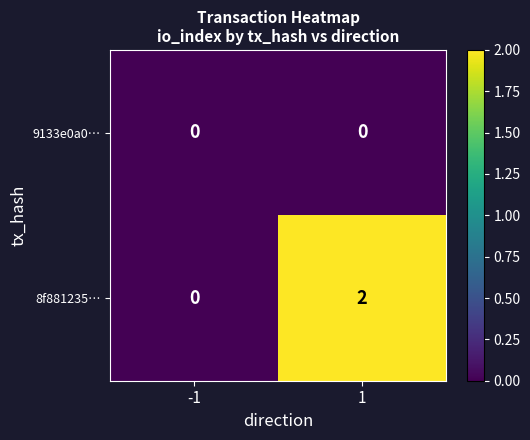

Which series has the widest spread of values?

8f881235…